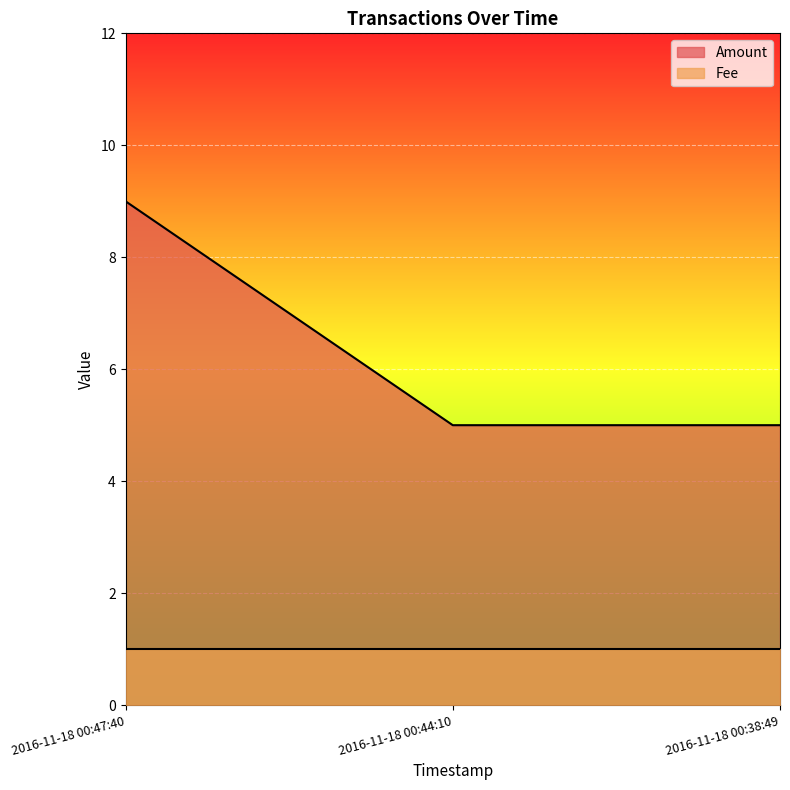

Reading right to left, what are all the values shown in this chart?

5	5	9